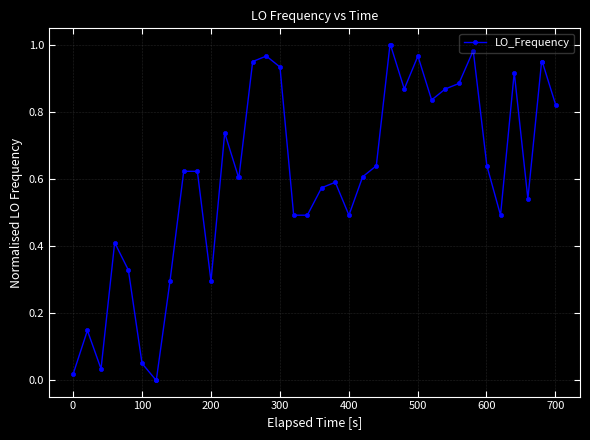

Does the chart have visible grid lines?

Yes